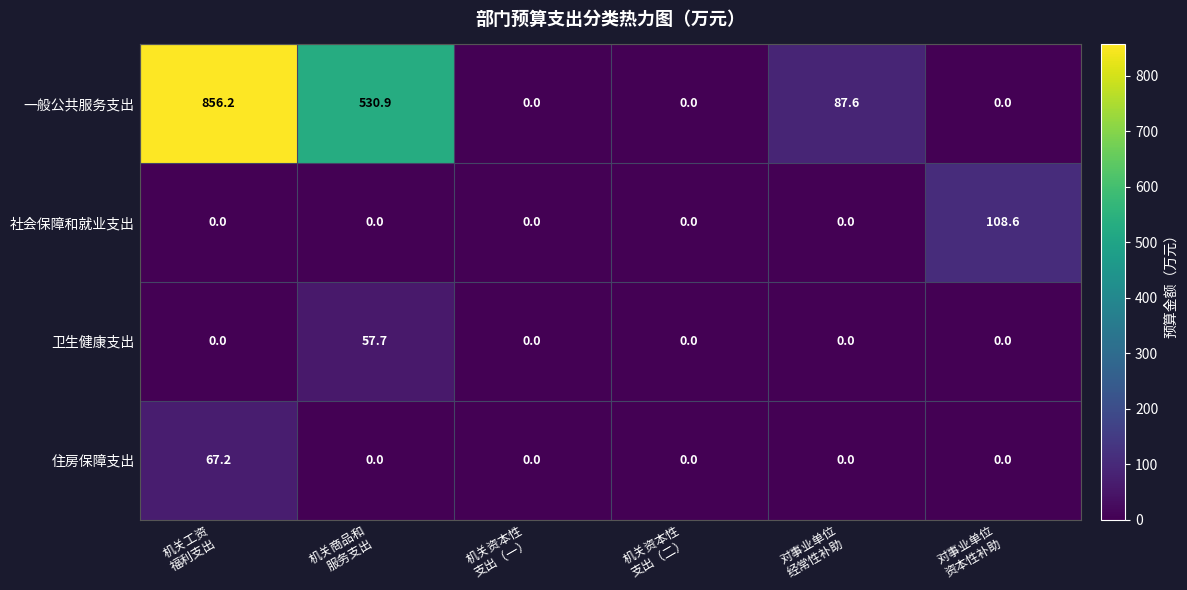

Which series has the largest total across all categories?

一般公共服务支出